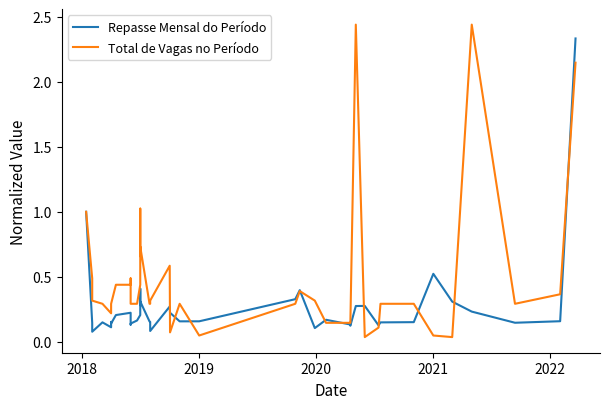

In Repasse Mensal do Período, how many points are higher than both neighbors (excluding endpoints)?

10